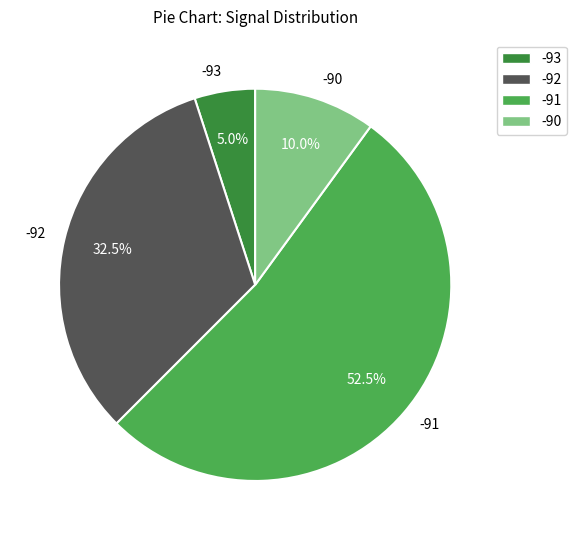

Is there any slice that represents more than half of the pie?

Yes